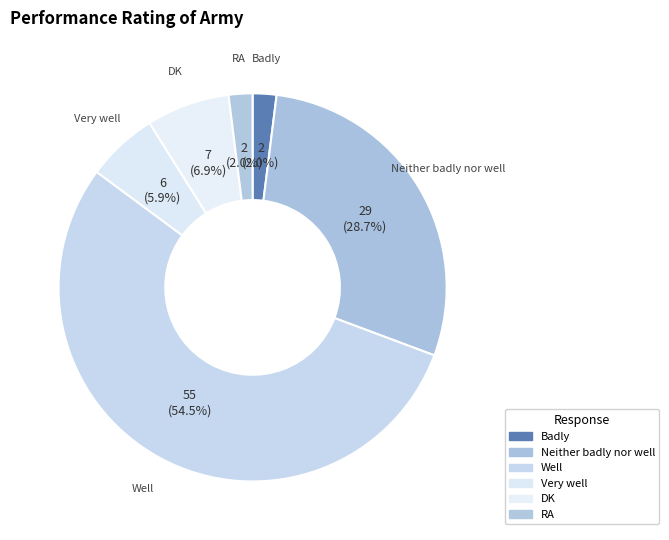

Count the number of slices in the pie.

6